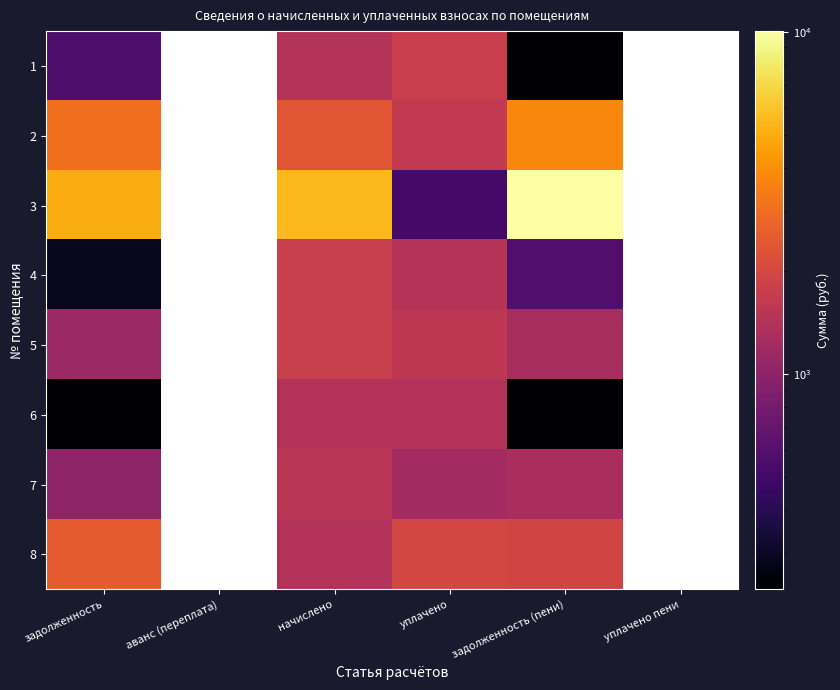

Which series has the largest range (max minus min)?

3